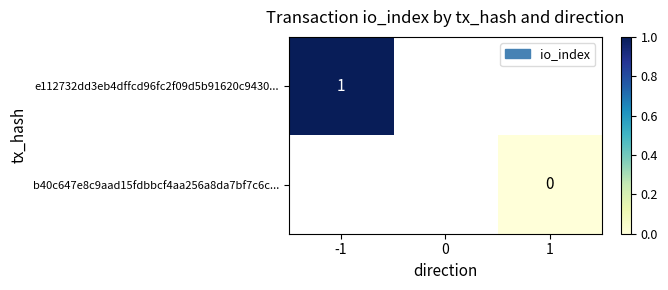

At how many categories does at least one series exceed 0?

1